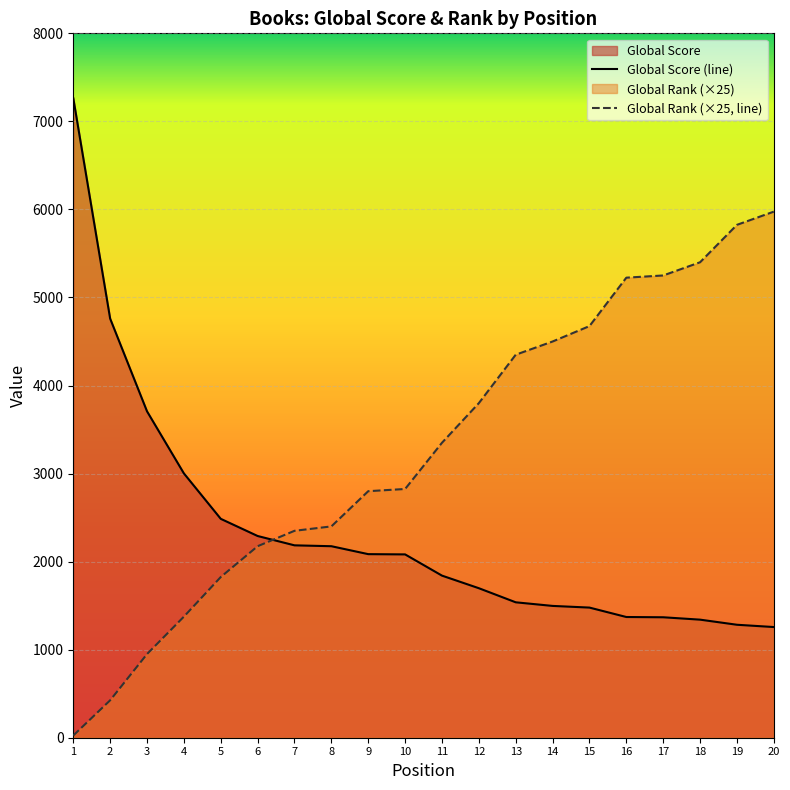

What is the difference between the maximum and minimum values in the Global Score series?

6007